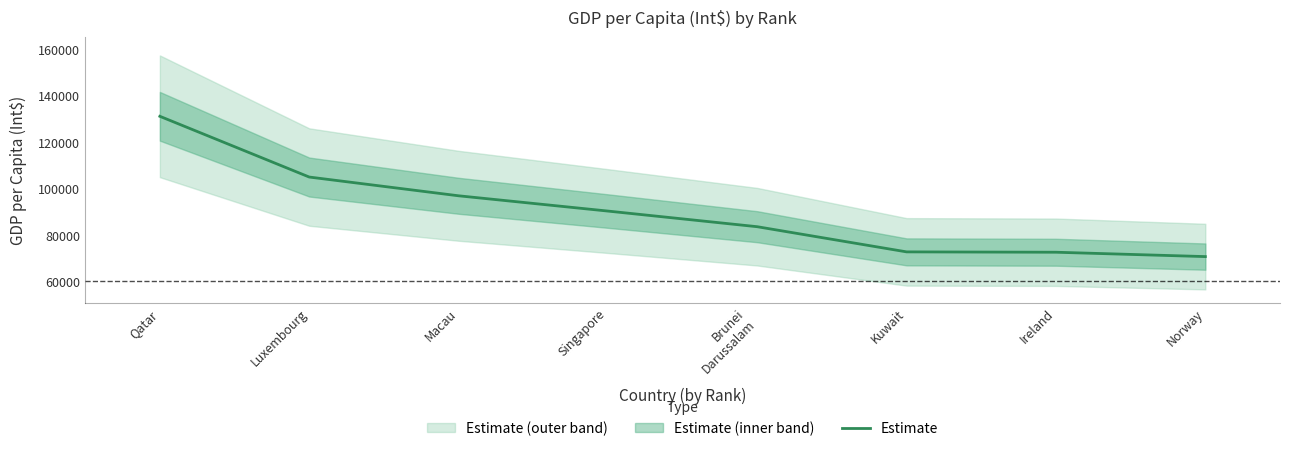

Rank the categories by value from highest to lowest.

Qatar, Luxembourg, Macau, Singapore, Brunei
Darussalam, Kuwait, Ireland, Norway